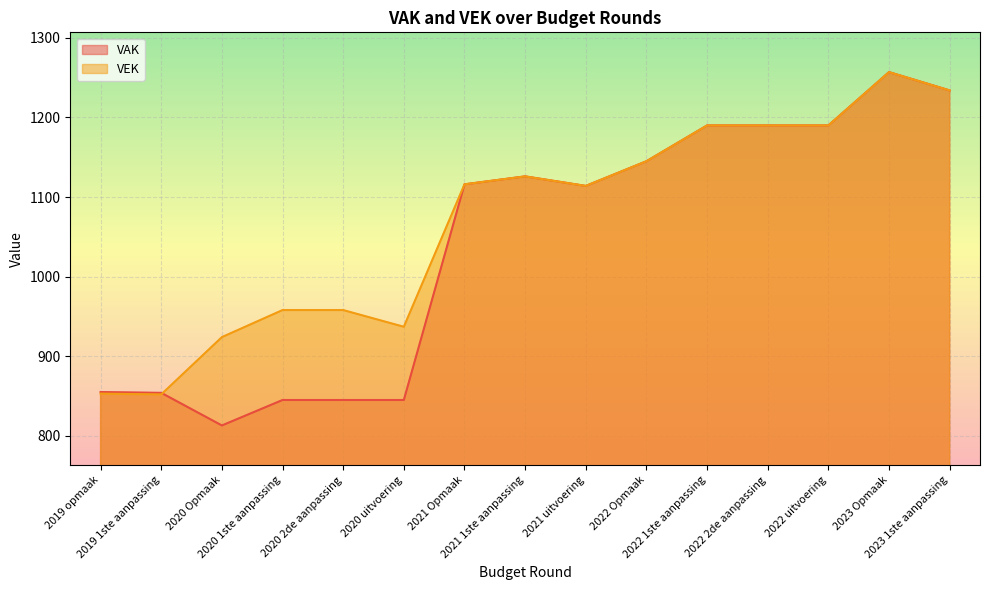

What is the difference between the VAK values at 2019 1ste aanpassing and 2021 1ste aanpassing?

272